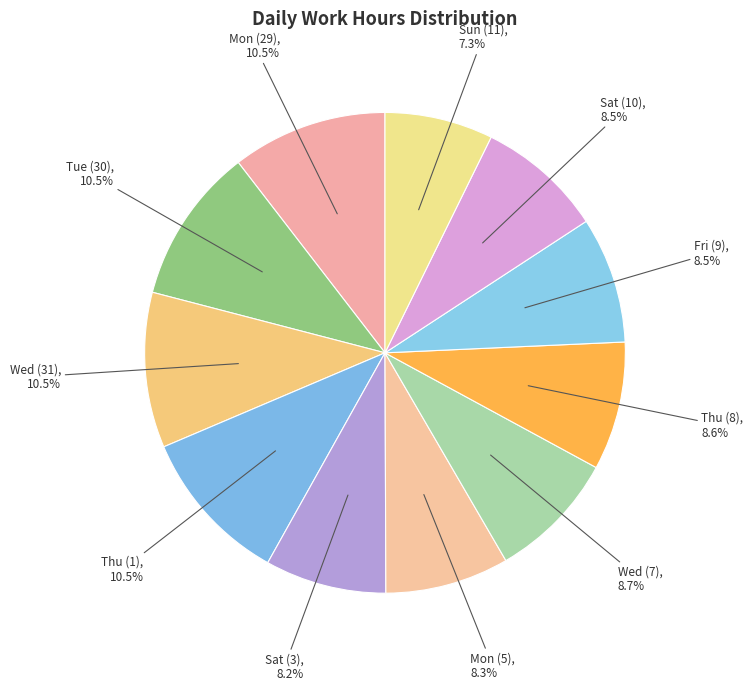

What is the smallest slice in the pie chart?

Sun (11)